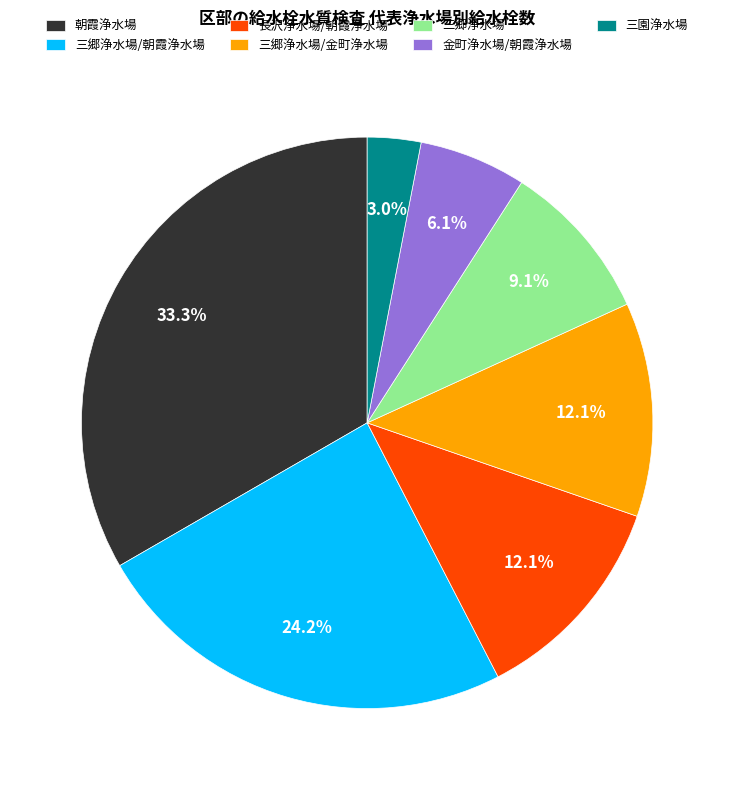

To the nearest percent, what is the difference between the largest and smallest slice percentages?

30%